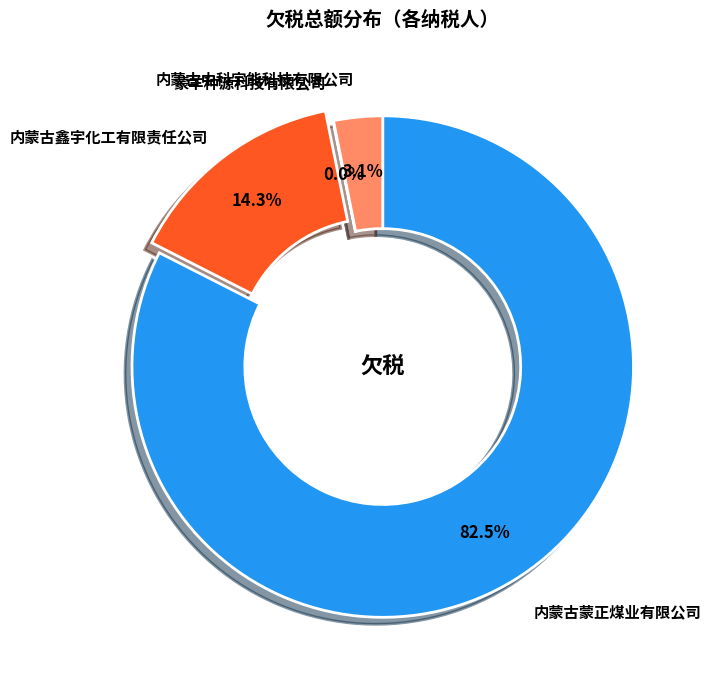

True or false: 内蒙古中科宇能科技有限公司 accounts for 3% of the total.

True